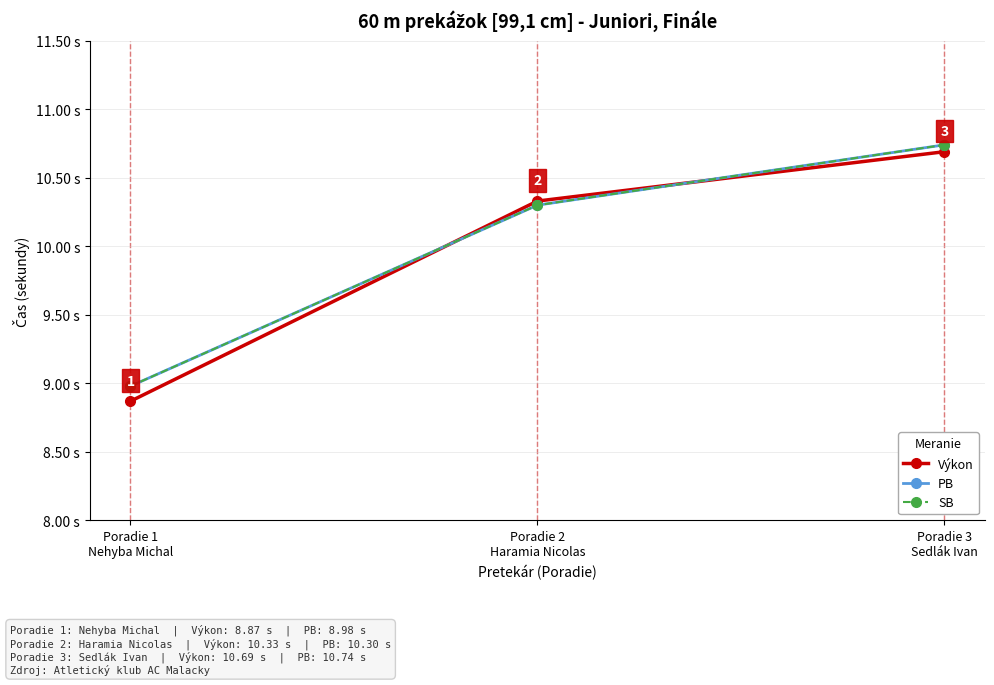

Which has a higher value, Poradie 1
Nehyba Michal or Poradie 2
Haramia Nicolas?

Poradie 2
Haramia Nicolas